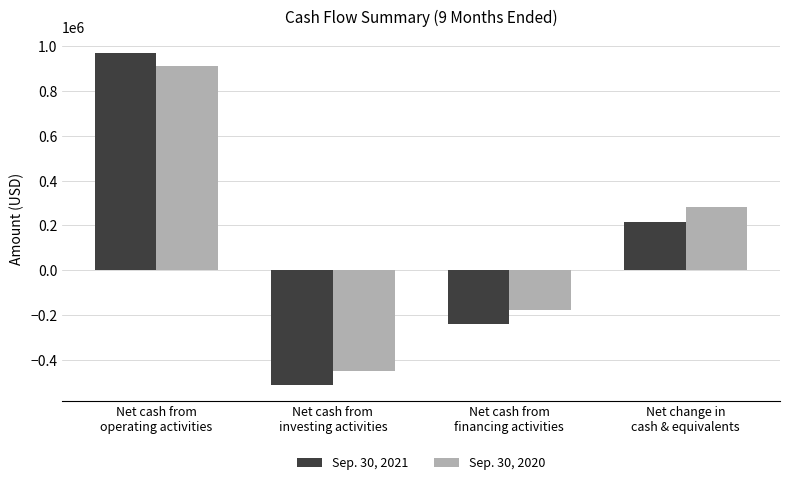

What is the greatest value displayed?

969849